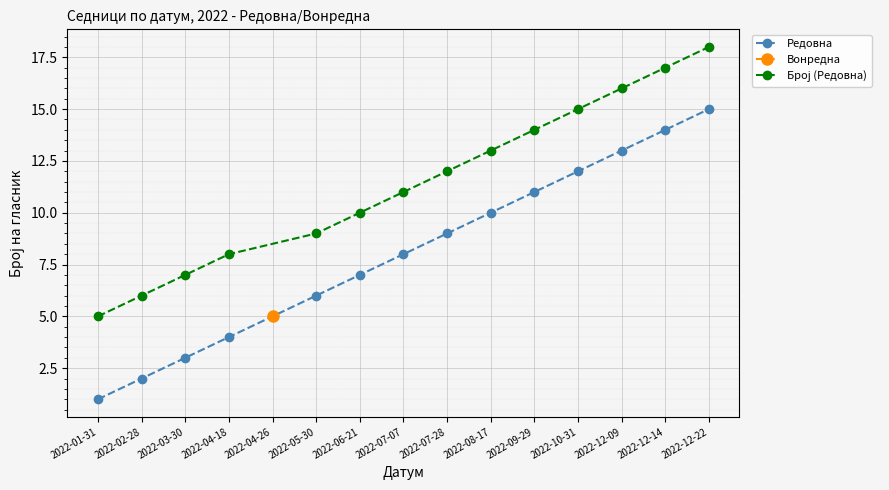

True or false: Редовна has more than 2 points higher than both neighbors.

False